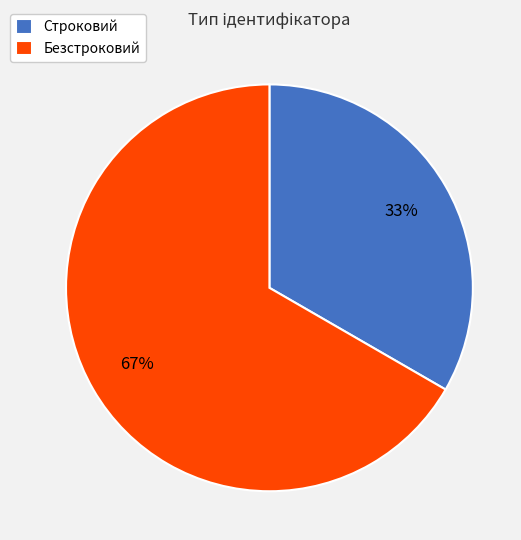

Which category accounts for the majority?

Безстроковий